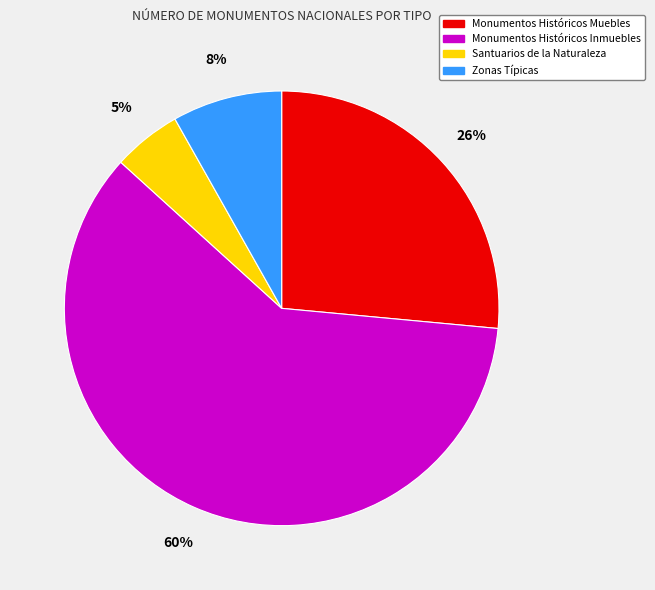

Which slice is the smallest?

Santuarios de la Naturaleza